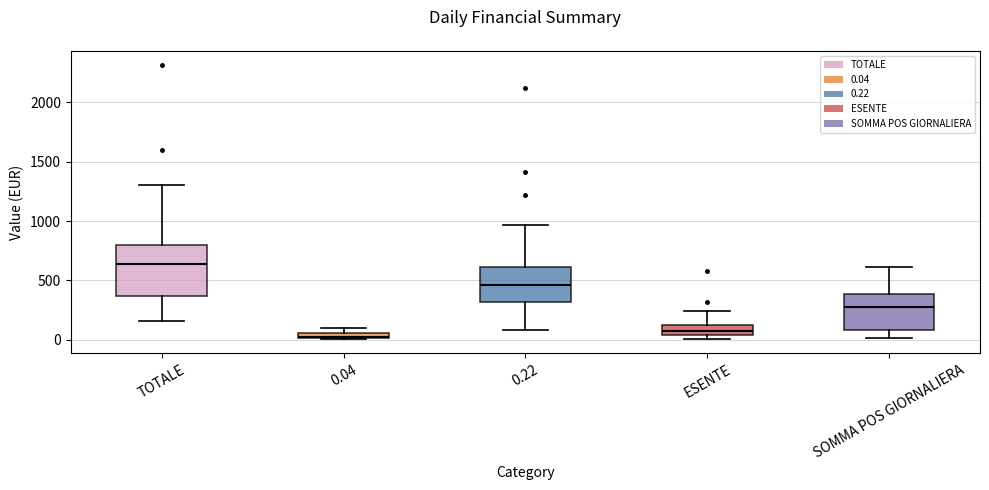

Which box has the lowest median line?

0.04